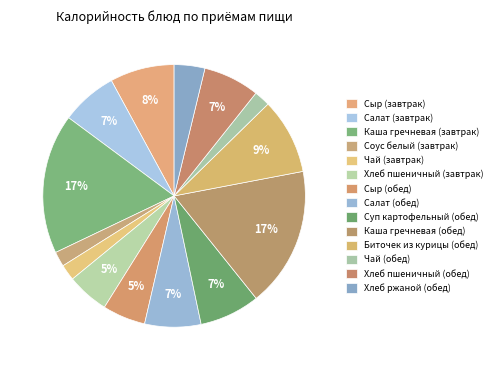

How many segments does this pie chart have?

14